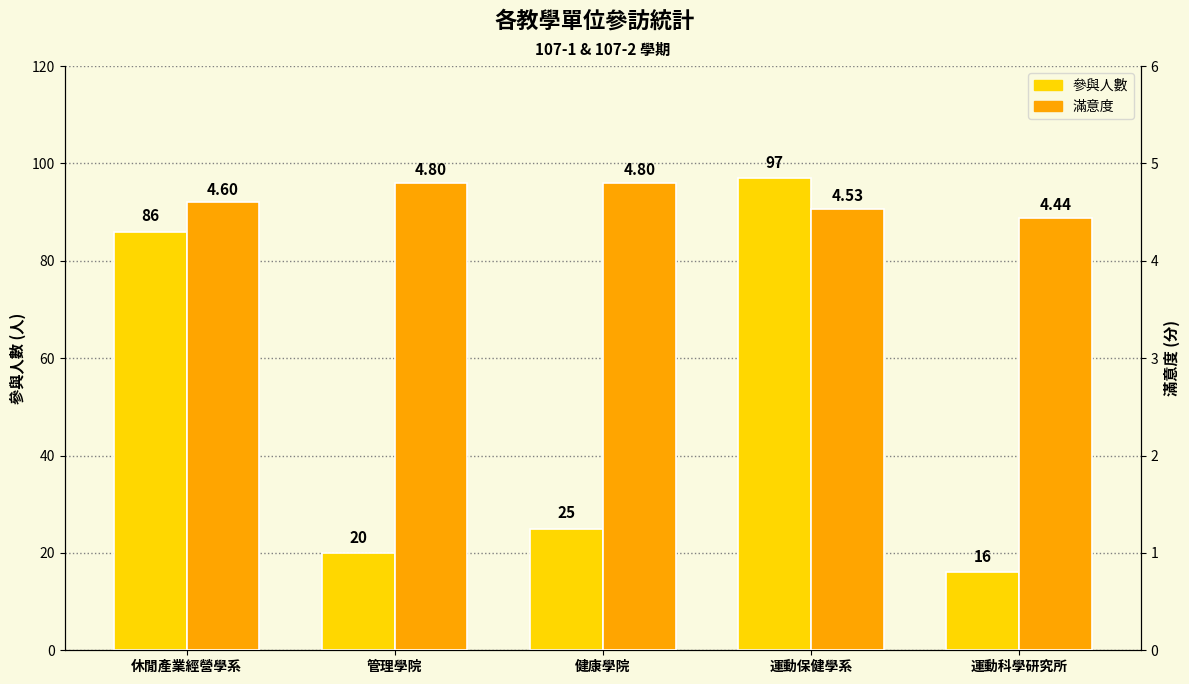

What is the sum of all 滿意度 values?

23.2